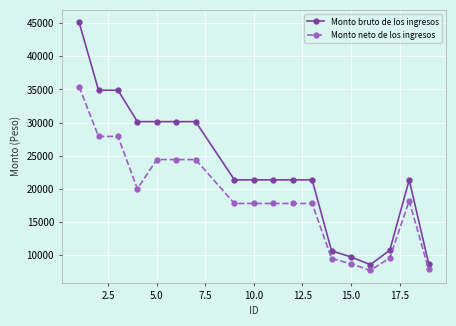

True or false: Monto neto de los ingresos has more than 0 points higher than both neighbors.

True